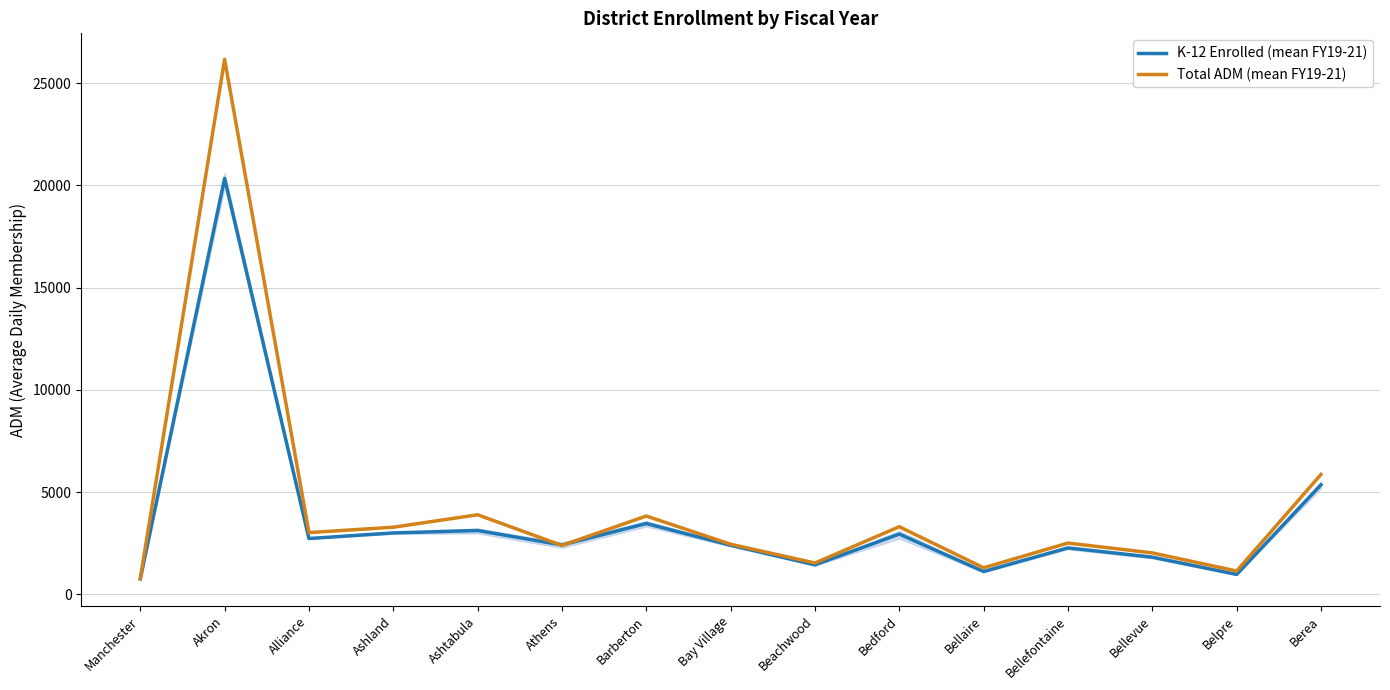

Which series has the largest total across all categories?

Total ADM (mean FY19-21)